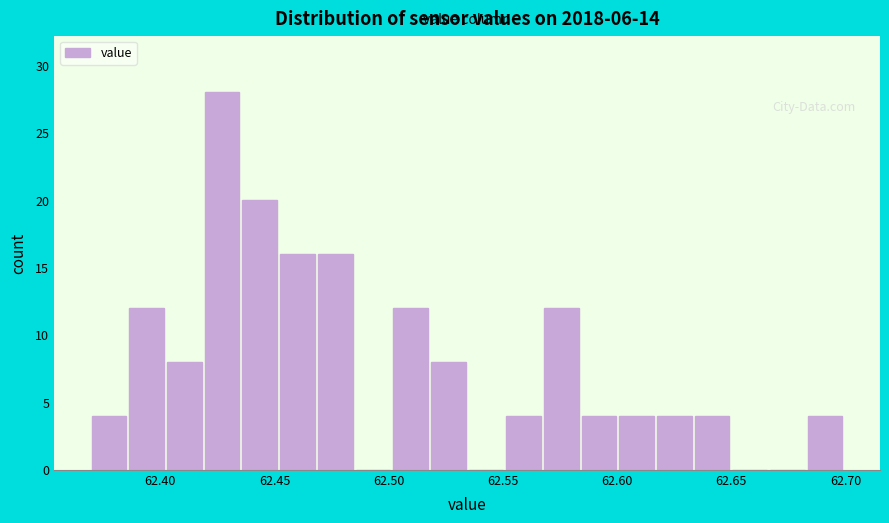

Around what value on the x-axis is the tallest bar? Give the approximate position of its centre, as read against the axis.

62.425